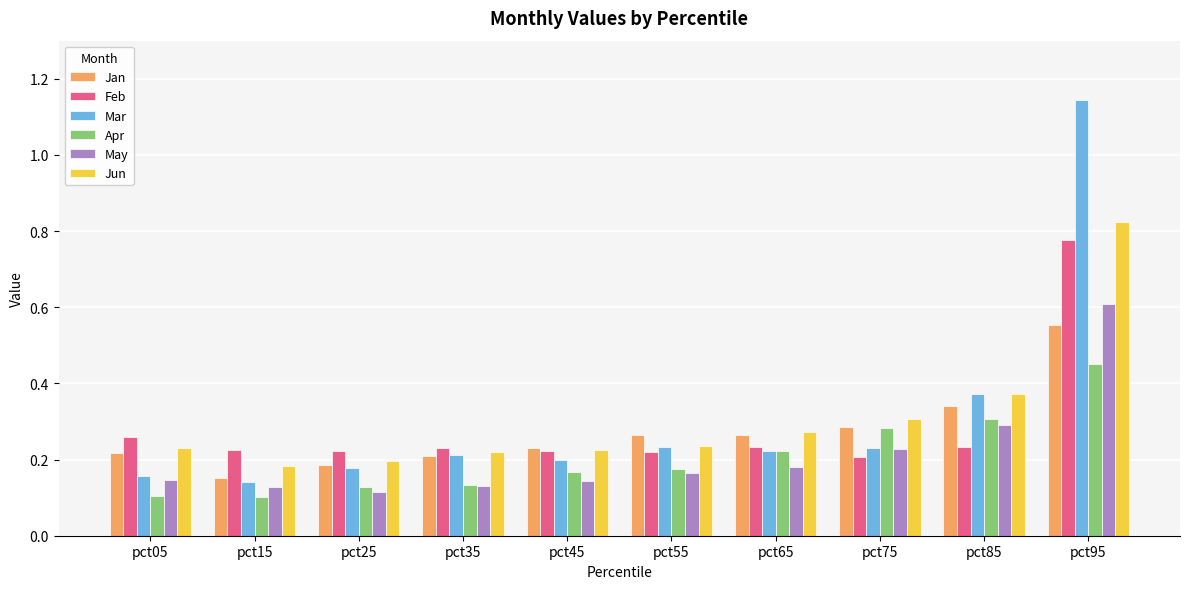

Which category has the lowest value in the Jan series?

pct15